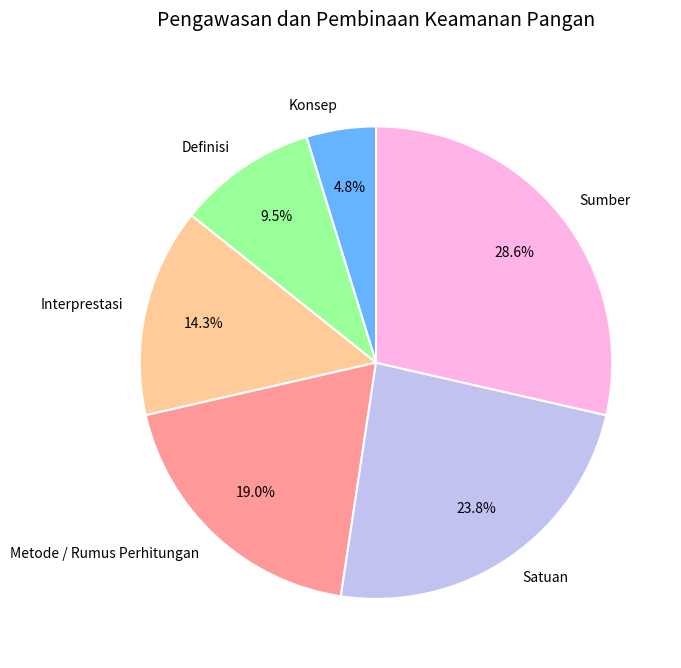

To the nearest percent, what is the difference between the largest and smallest slice percentages?

24%